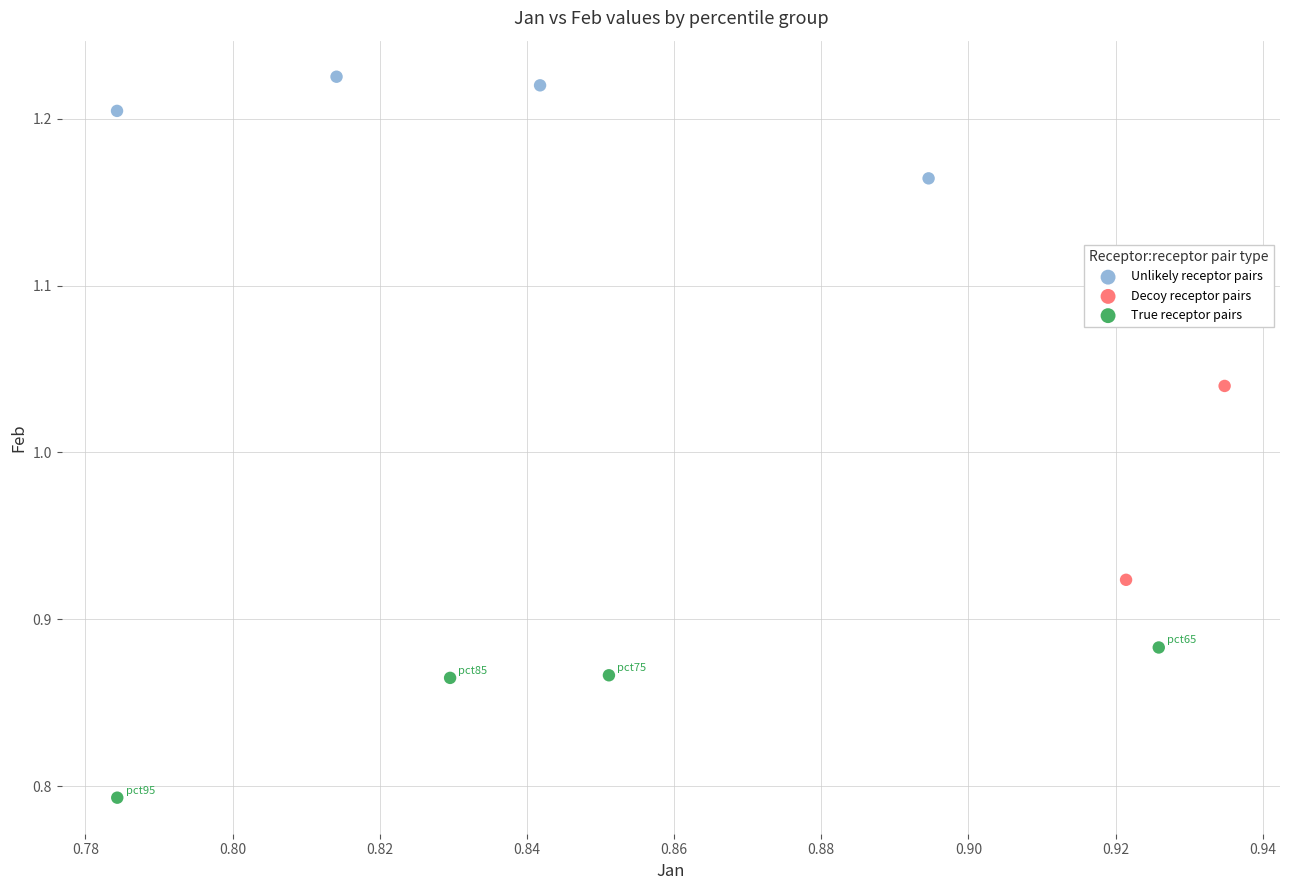

Which series reaches the minimum Y coordinate?

True receptor pairs